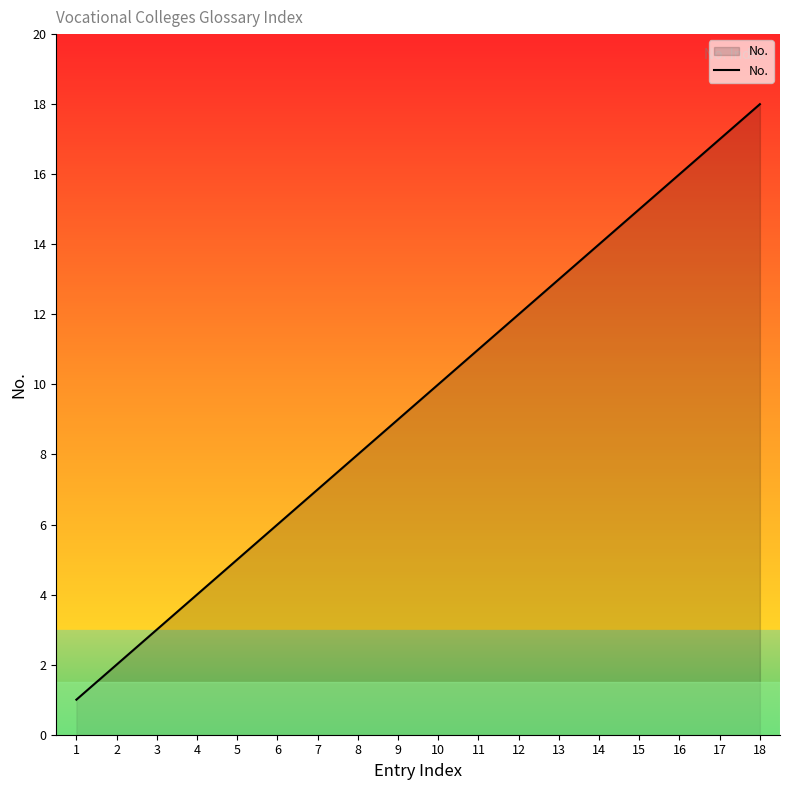

What is the maximum value shown in the chart?

18